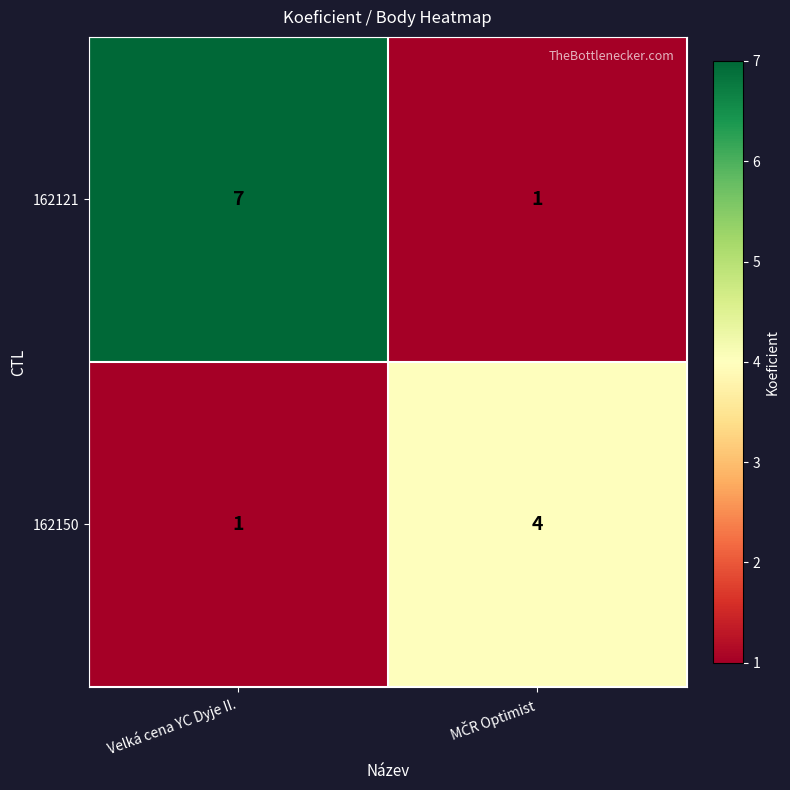

Which series has the largest total across all categories?

162121